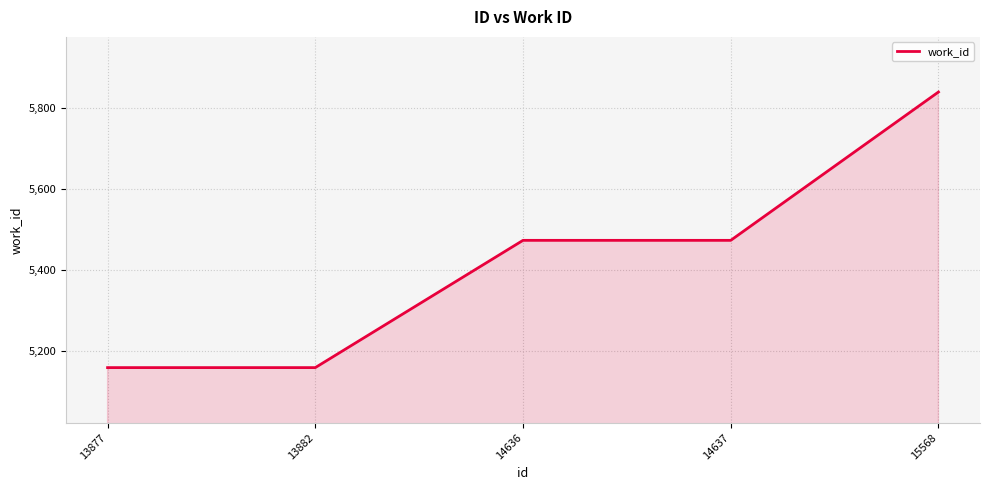

What is the sum of the values at 14637 and 15568?

11312